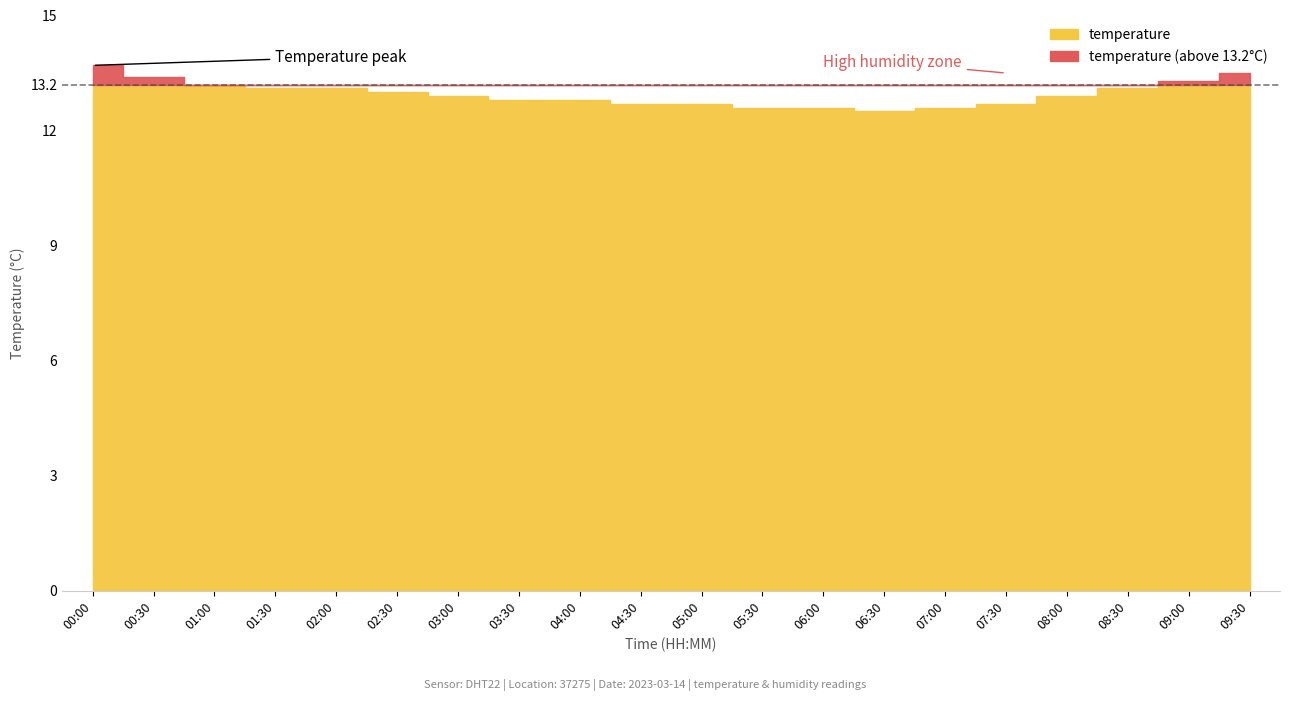

At which label is temperature closest to 13?

02:30